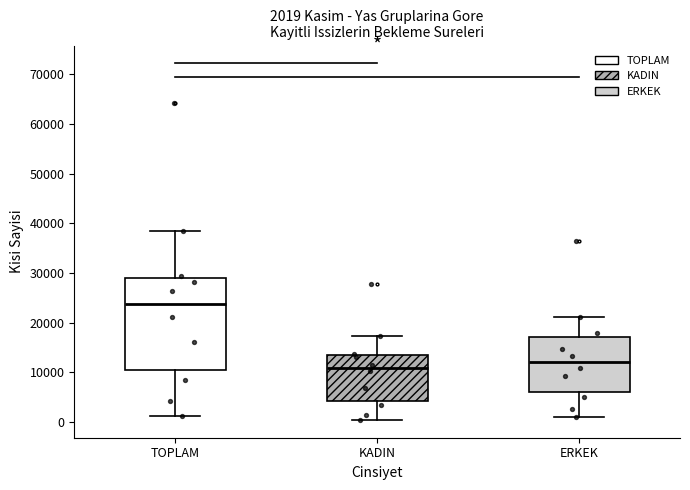

Which box's median line is the lowest?

KADIN